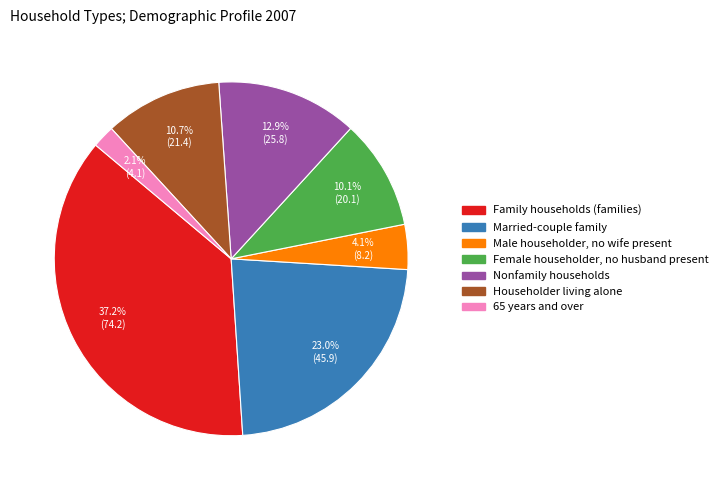

How many segments does this pie chart have?

7